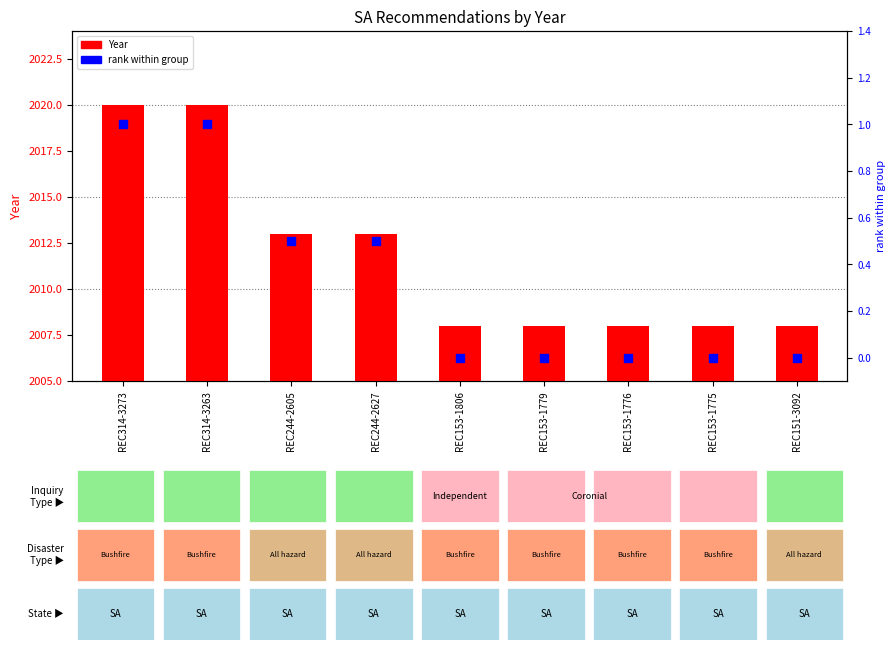

Which series reaches the minimum Y coordinate?

rank within group